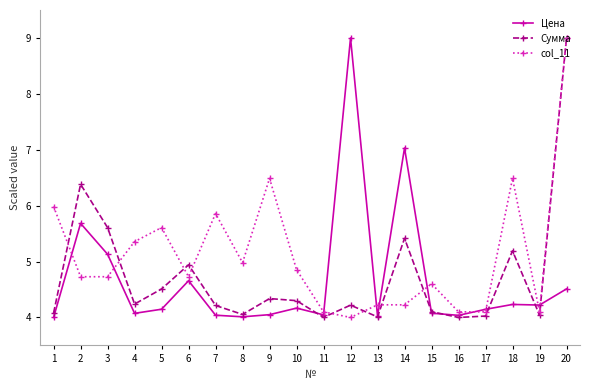

Is it true that Цена equals 4.2 at 19?

True